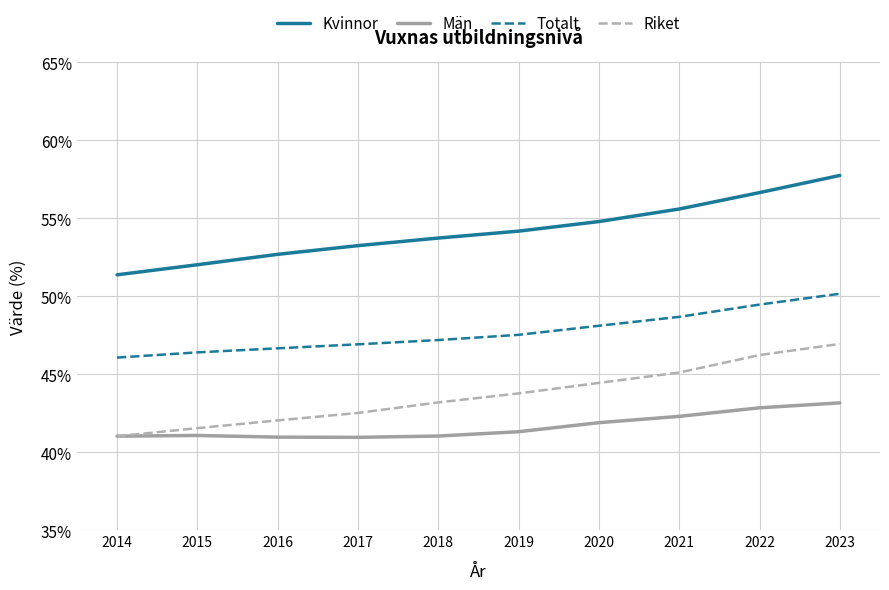

At which label does Riket reach its minimum?

2014